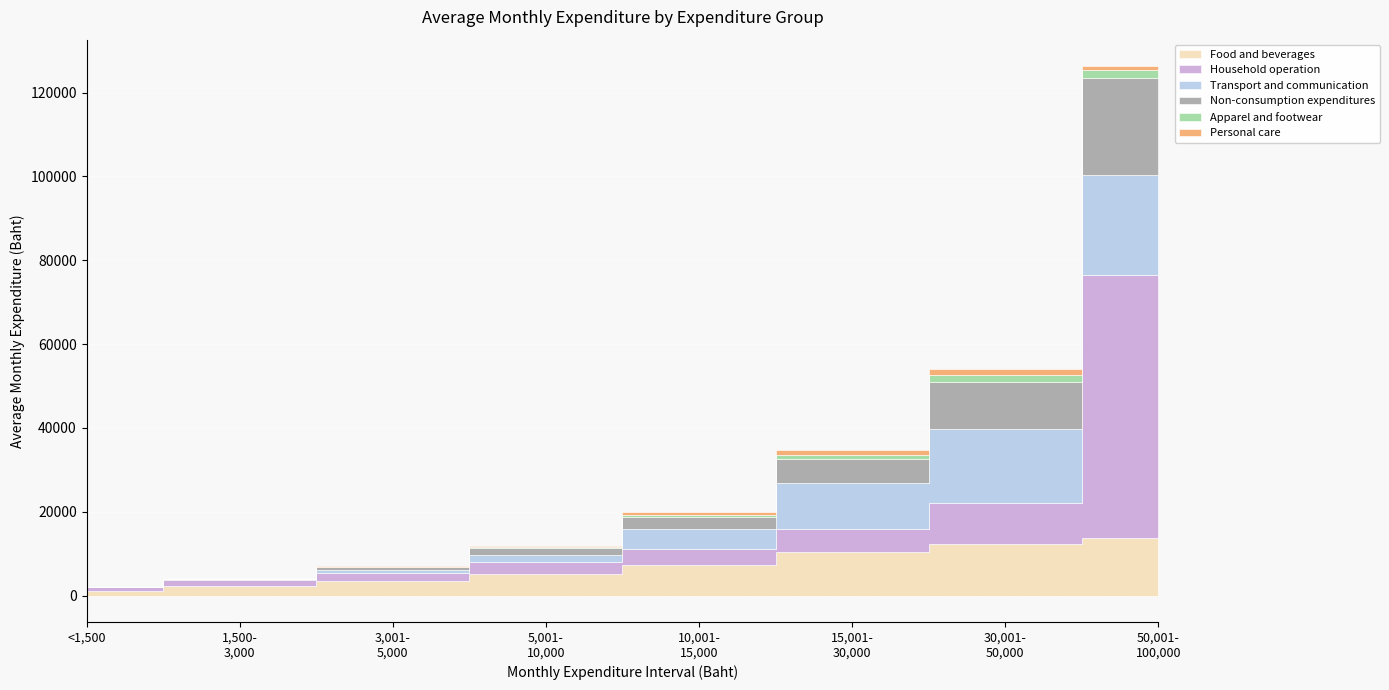

Reading left to right, what are all the values shown in this chart?

Food and beverages: 1106	2336	3499	5218	7266	10449	12237	13697
Household operation: 852	1260	1934	2861	3716	5515	9809	62872
Transport and communication: 71	207	603	1705	4813	10955	17788	23728
Non-consumption expenditures: 10	70	720	1545	2975	5611	11029	23094
Apparel and footwear: 0	9	94	186	522	1059	1659	1921
Personal care: 41	74	210	373	626	1078	1640	1010